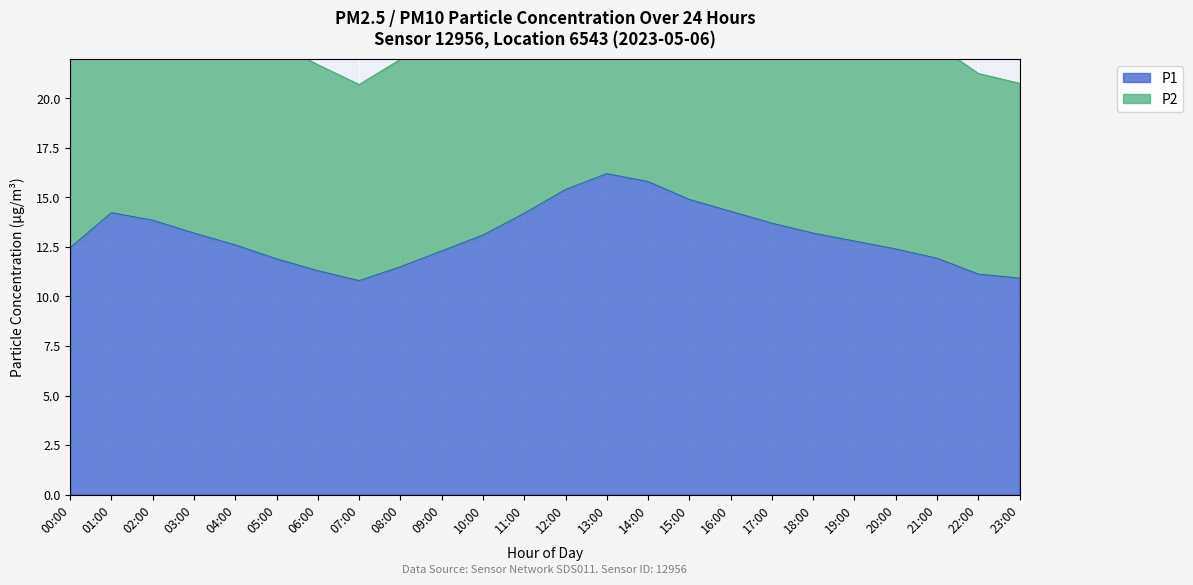

Is the value of P1 at 10:00 greater than the value of P2 at 11:00?

No